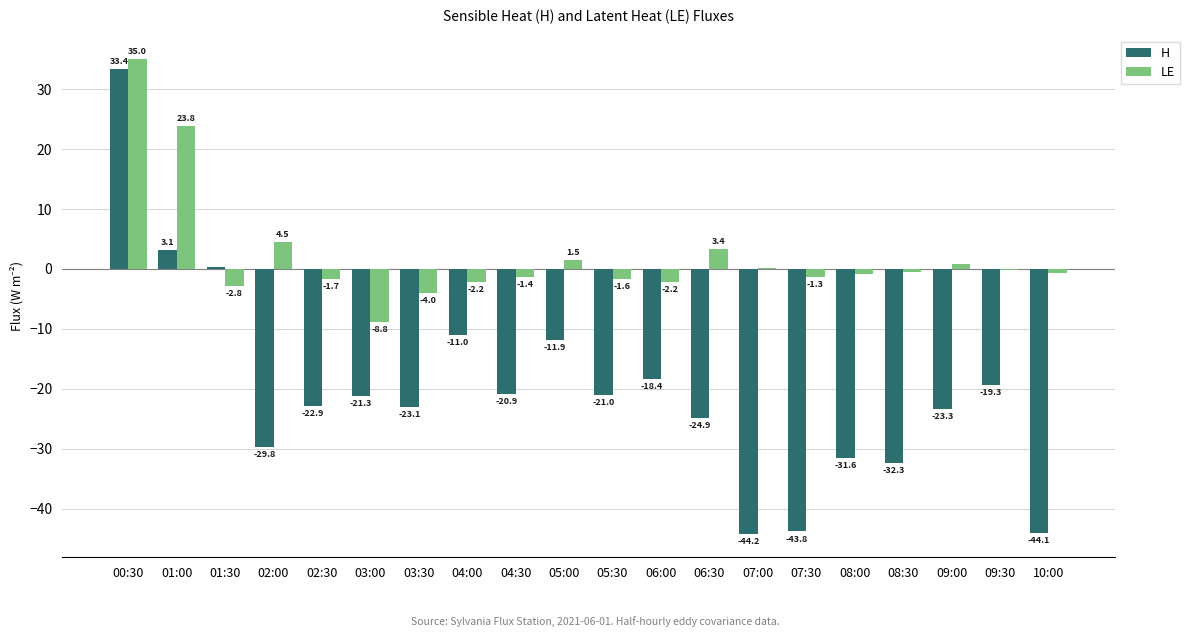

Are the bars horizontal?

No